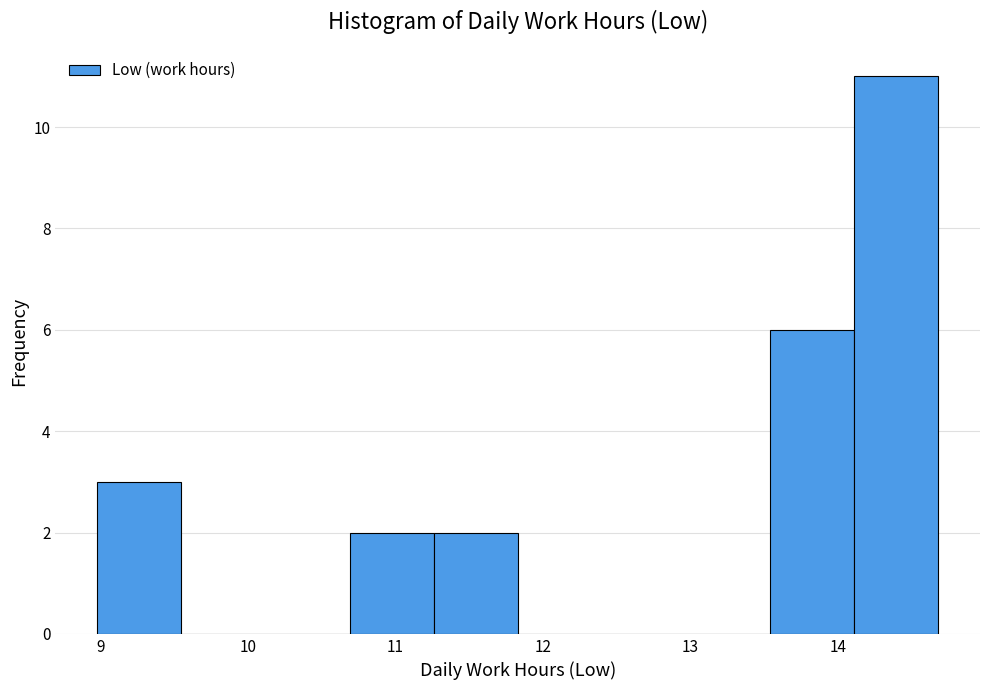

Reading left to right, list every bar in this chart as the range it spans on the x-axis followed by its height. Neither the bar edges nor the heights are printed on the chart, so give them approximately, as read against the axes.

8.98 to 9.55: 3
9.55 to 10.12: 0
10.12 to 10.69: 0
10.69 to 11.26: 2
11.26 to 11.83: 2
11.83 to 12.40: 0
12.40 to 12.97: 0
12.97 to 13.54: 0
13.54 to 14.11: 6
14.11 to 14.68: 11